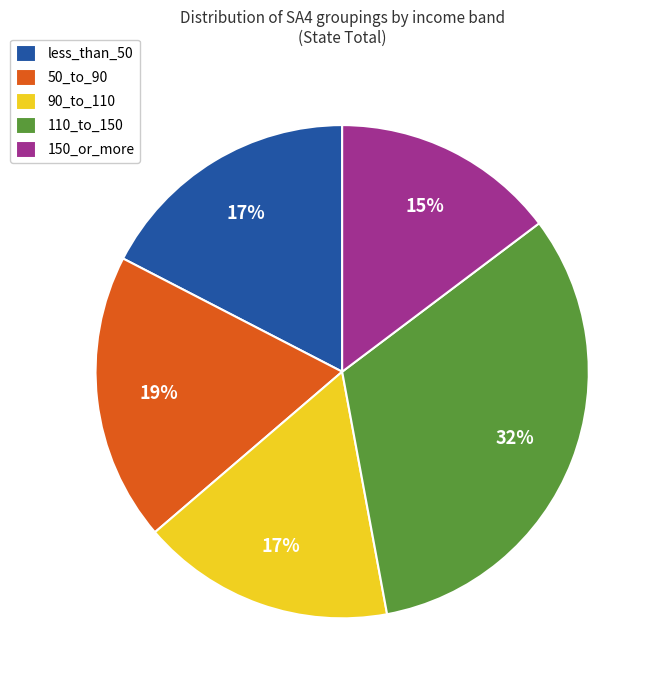

To the nearest percent, what portion does 90_to_110 represent?

17%